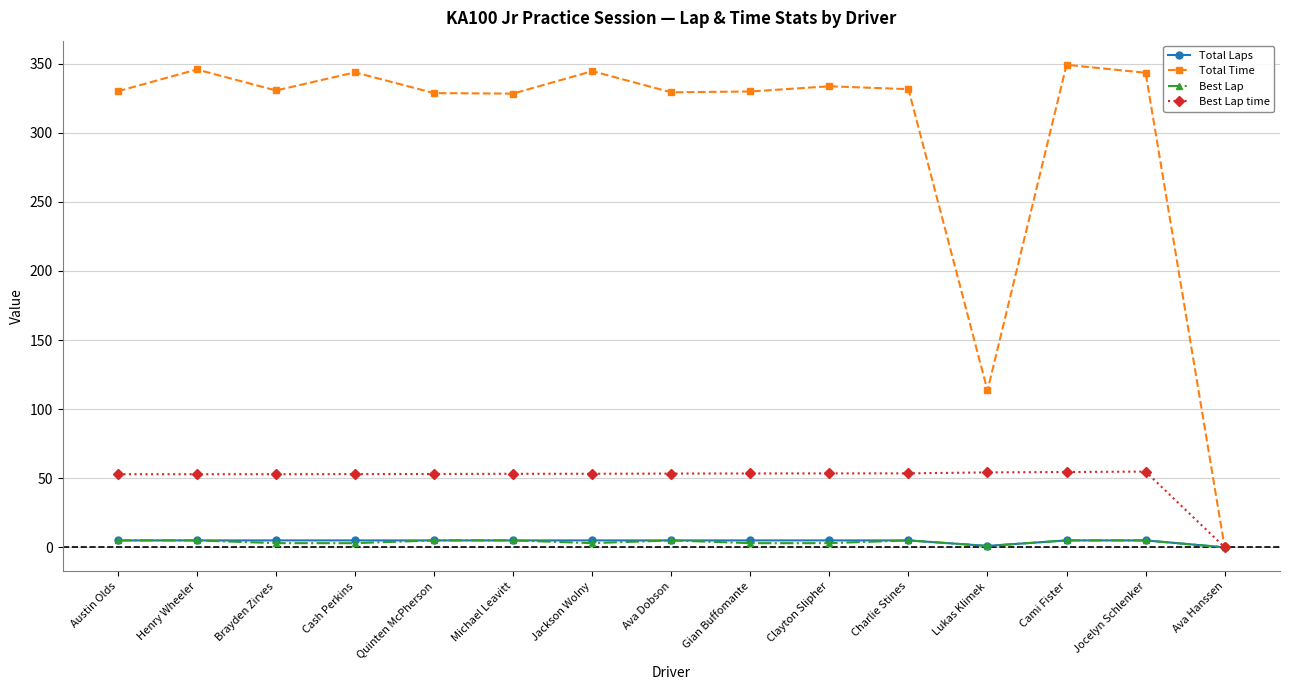

Read the Total Time value at Quinten McPherson.

328.7